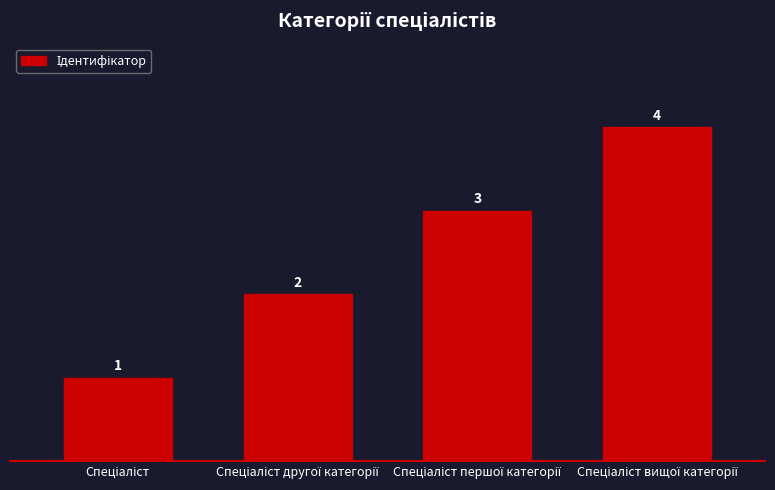

What is the difference between the maximum and minimum values?

3